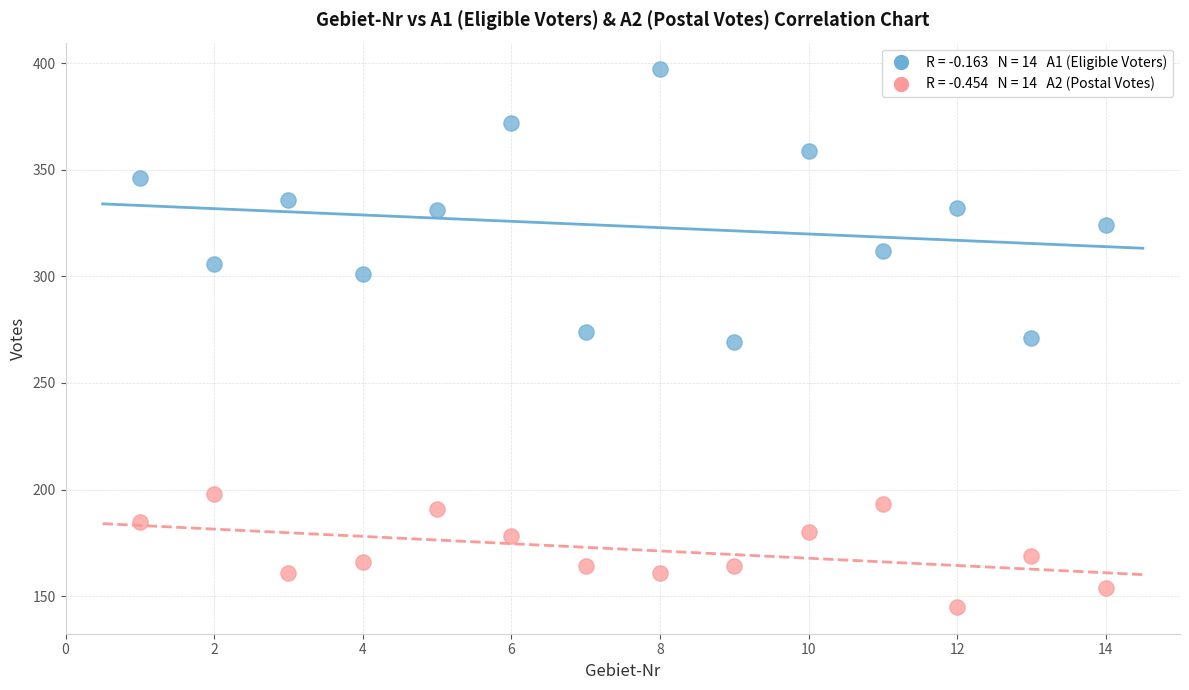

Across all data points, what is the range of Y values (max minus min)?

252